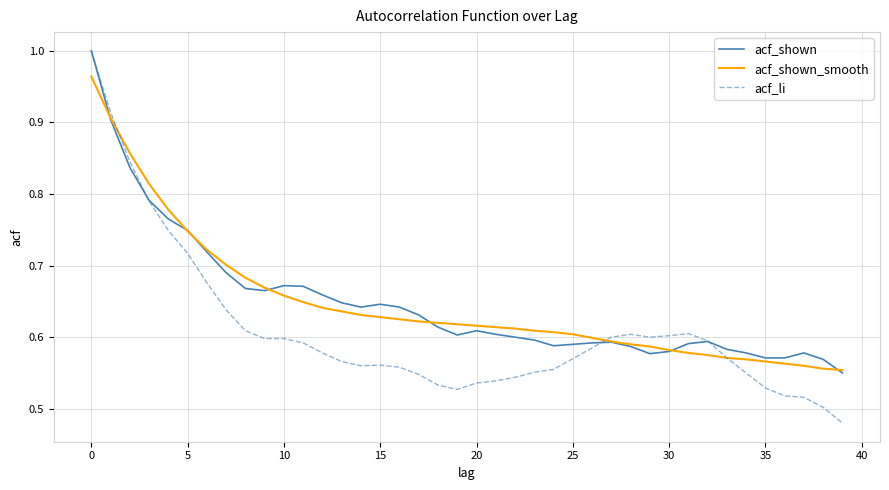

Which series has the largest range (max minus min)?

acf_li